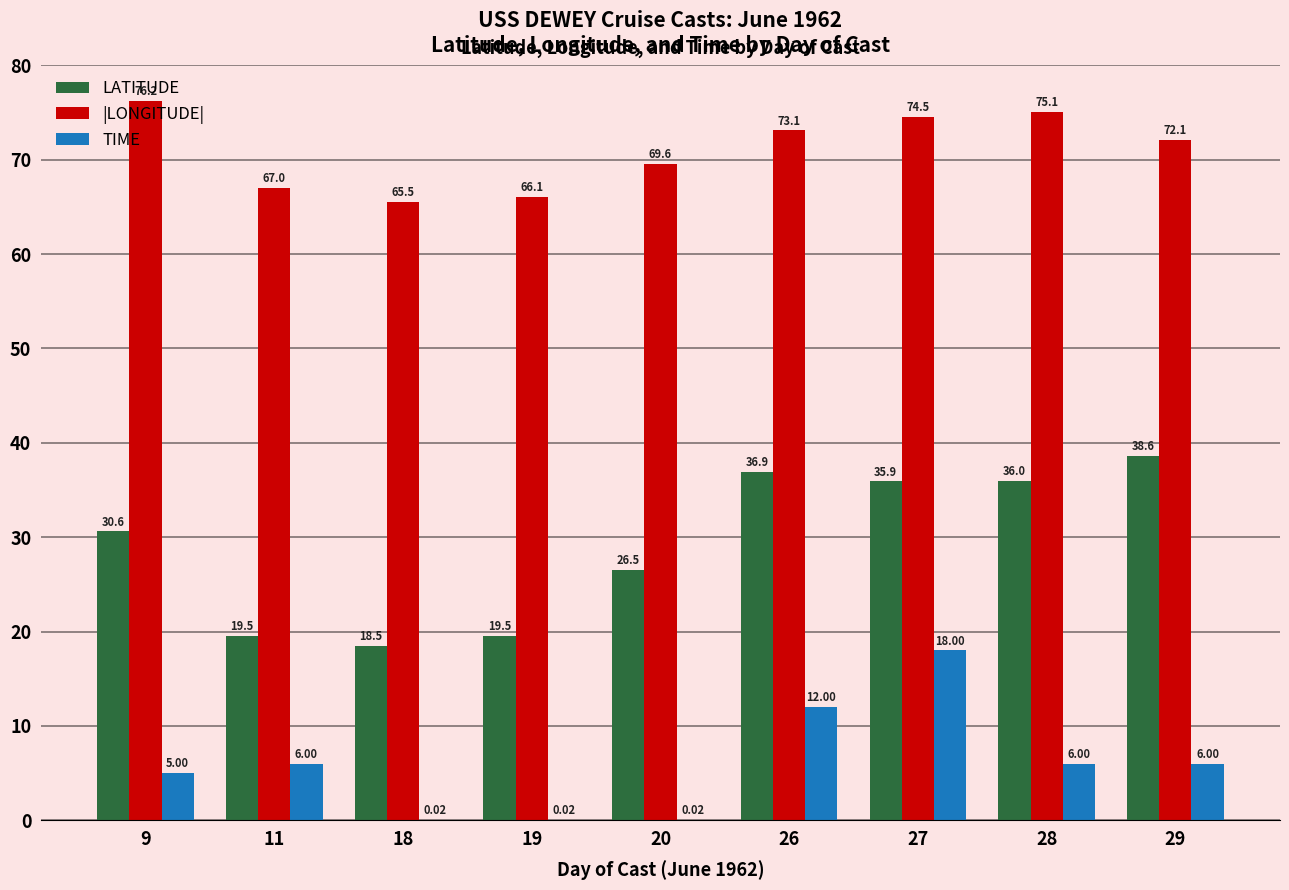

What is the sum of all TIME values?

53.1